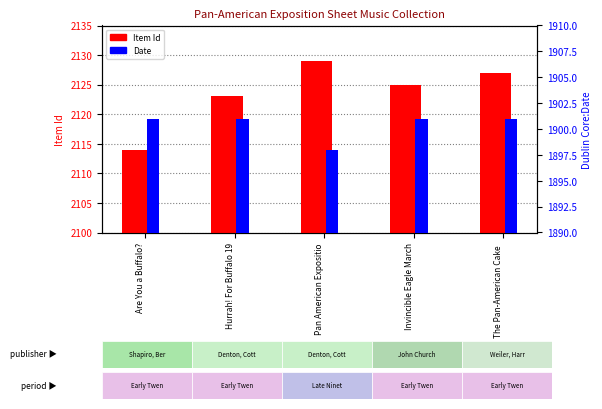

How many data points does each series have?

5